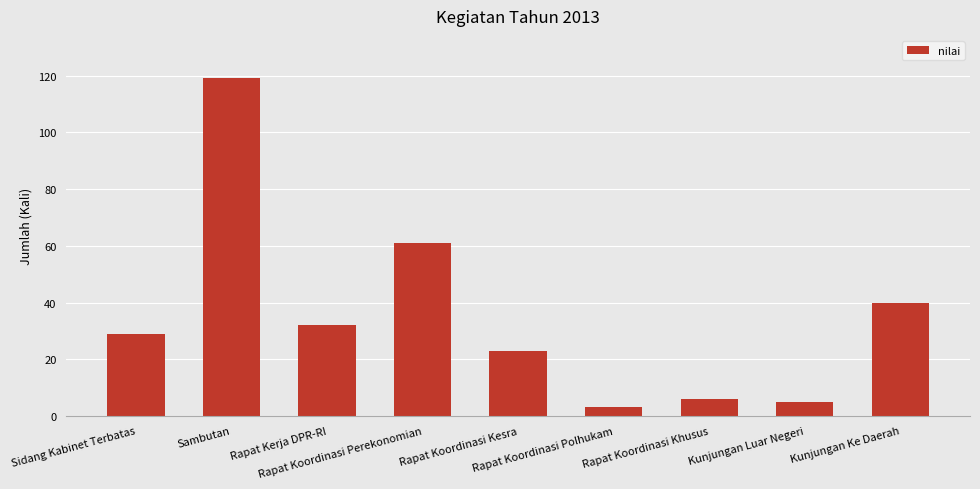

What is the average value?

35